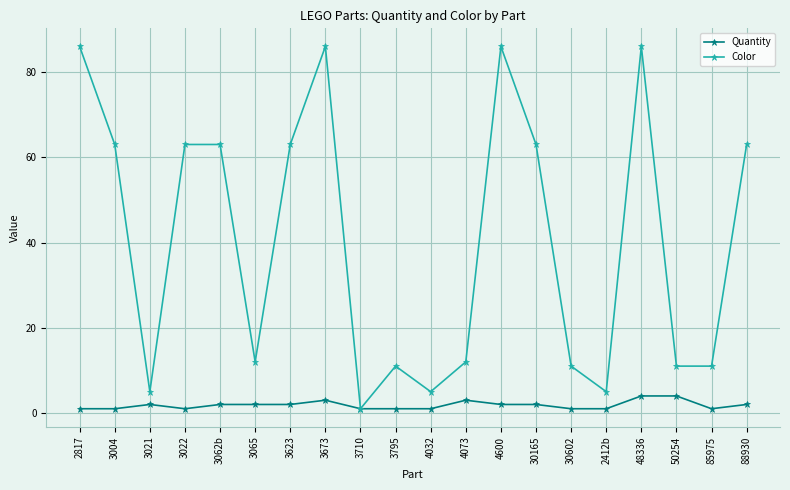

List the series in order of their peak value, lowest first.

Quantity, Color